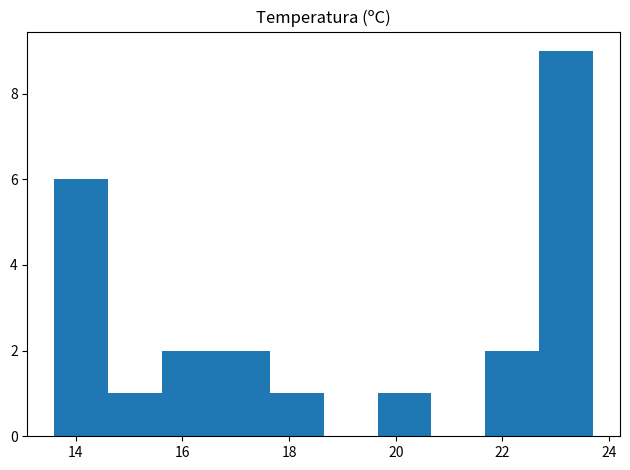

Reading left to right, list every bar in this chart as the range it spans on the x-axis followed by its height. Neither the bar edges nor the heights are printed on the chart, so give them approximately, as read against the axes.

13.6 to 14.6: 6
14.6 to 15.6: 1
15.6 to 16.6: 2
16.6 to 17.6: 2
17.6 to 18.6: 1
18.6 to 19.6: 0
19.6 to 20.6: 1
20.6 to 21.6: 0
21.6 to 22.6: 2
22.6 to 23.8: 9